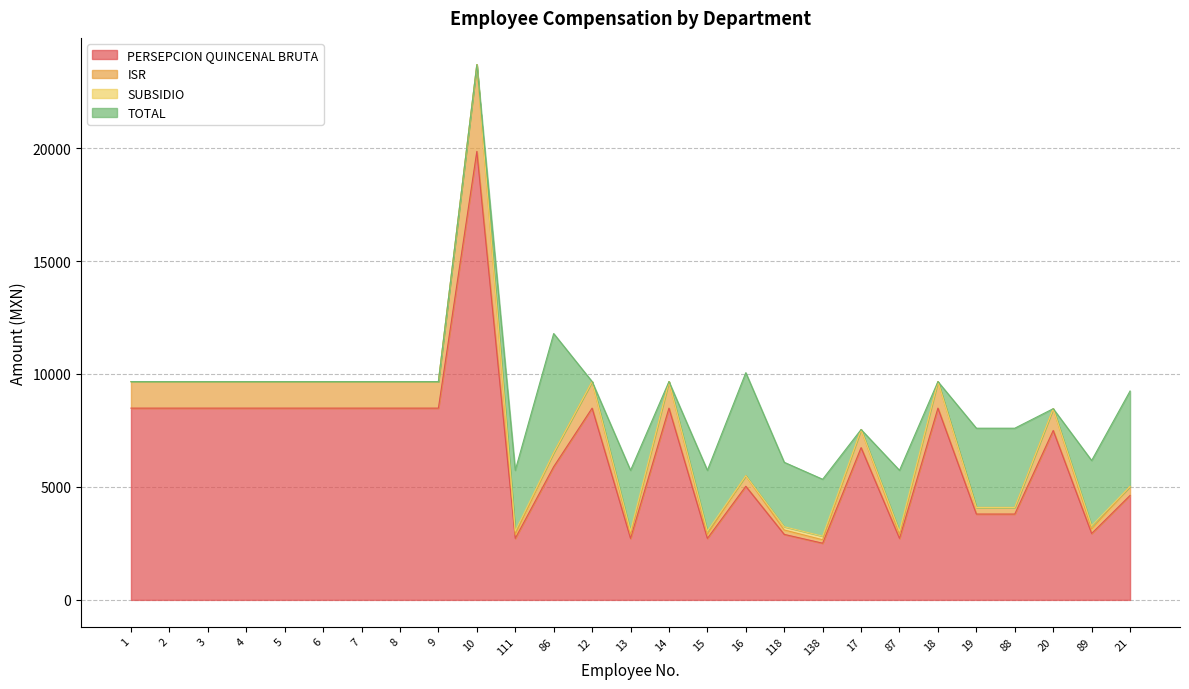

What is the minimum value for PERSEPCION QUINCENAL BRUTA?

2509.5